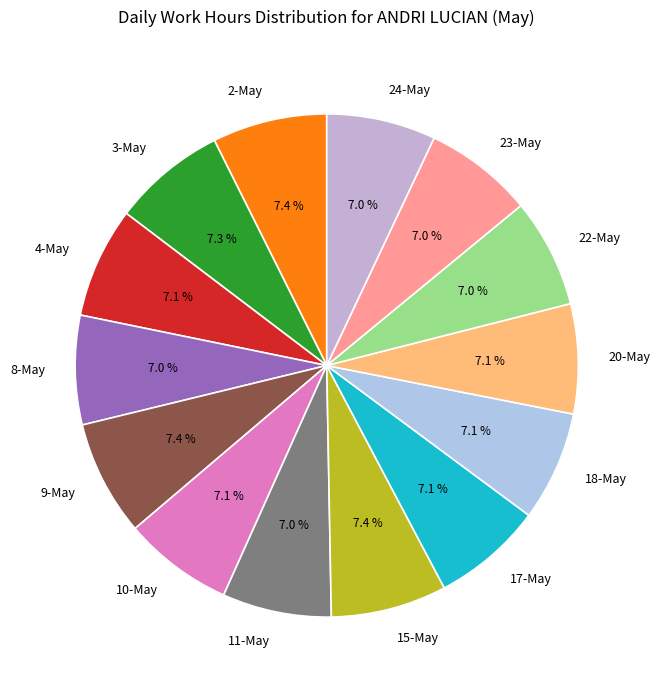

Does 15-May represent more than half of the total?

No